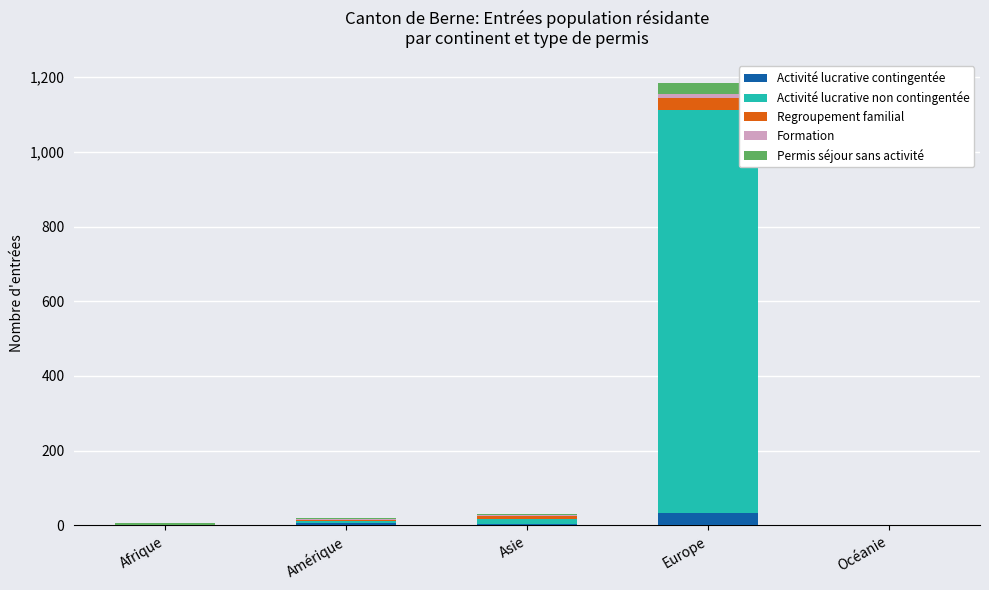

At which category is the sum across all series the highest?

Europe